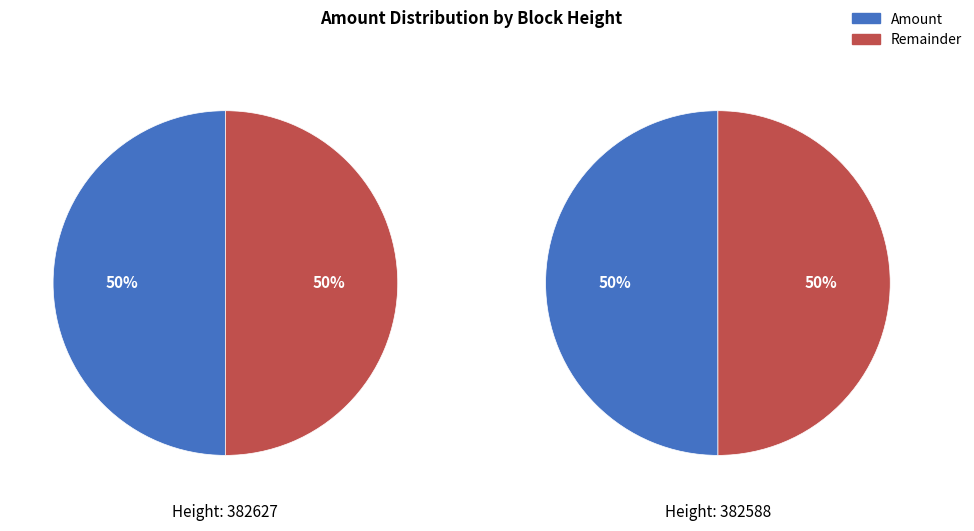

How many segments does this pie chart have?

2